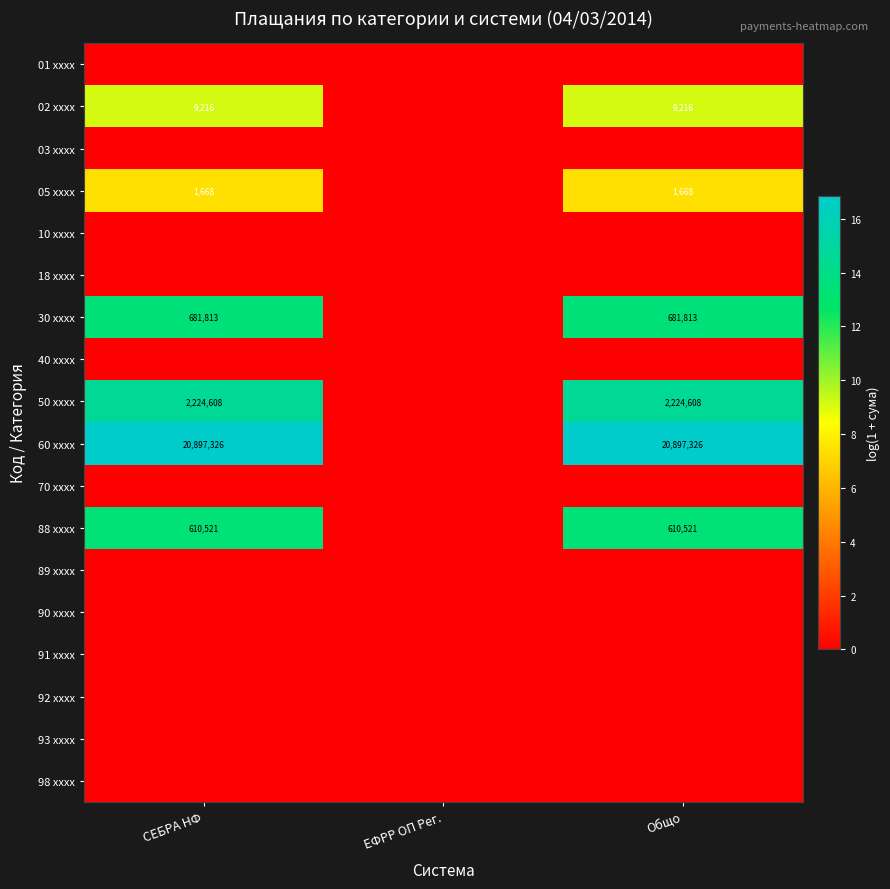

The 50 xxxx series shows 2224608 at Общо. True or false?

True